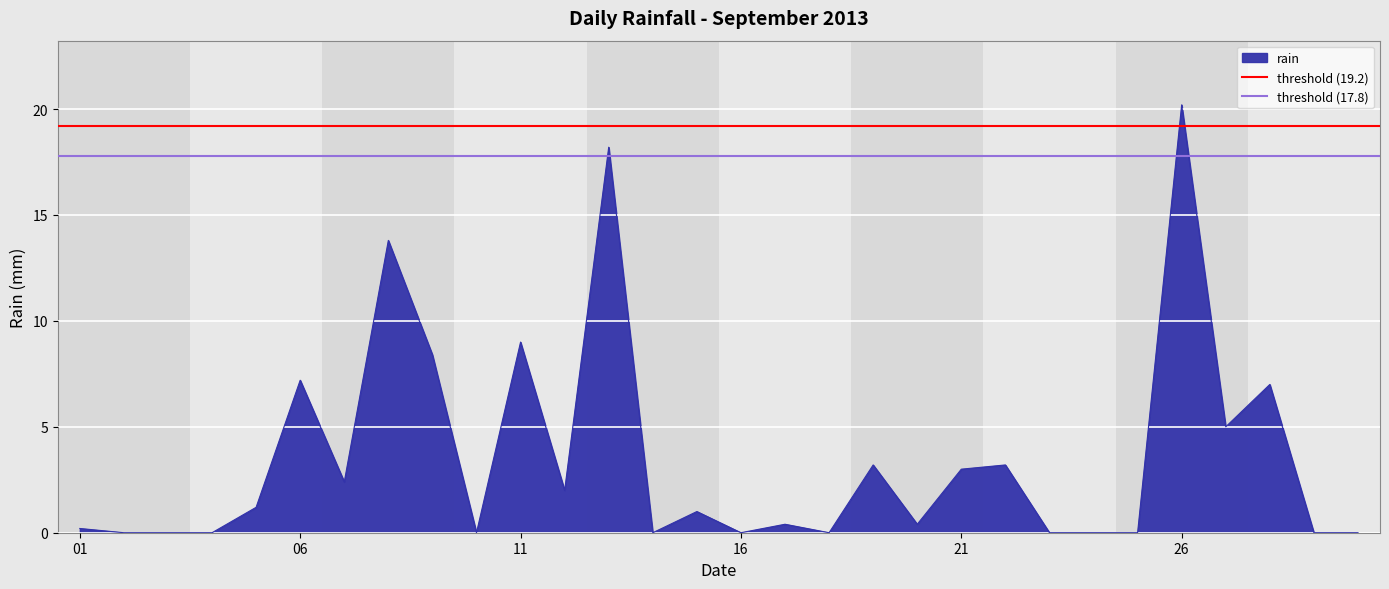

At which label is rain closest to 10?

11